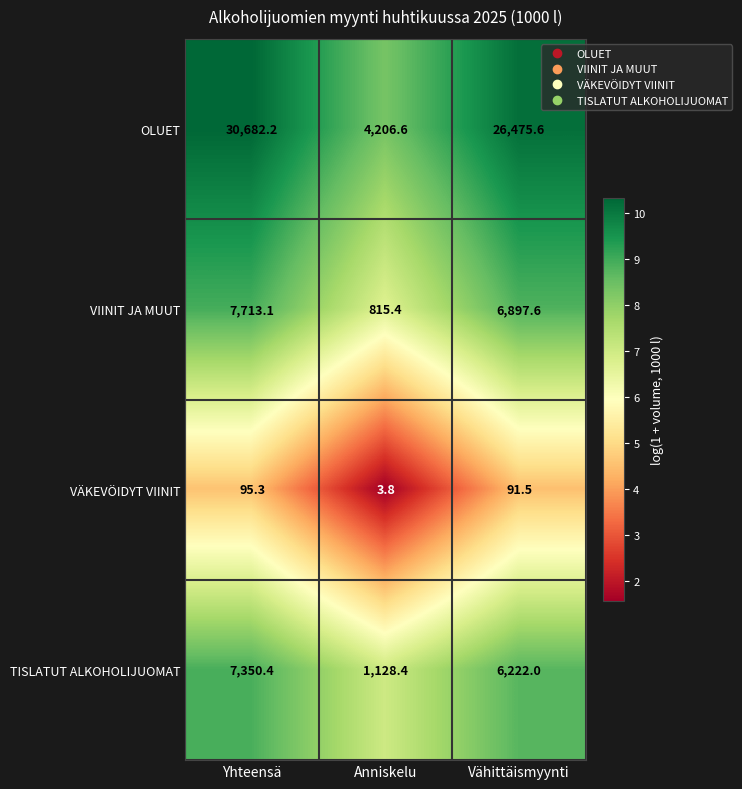

What is the greatest value displayed?

30682.2